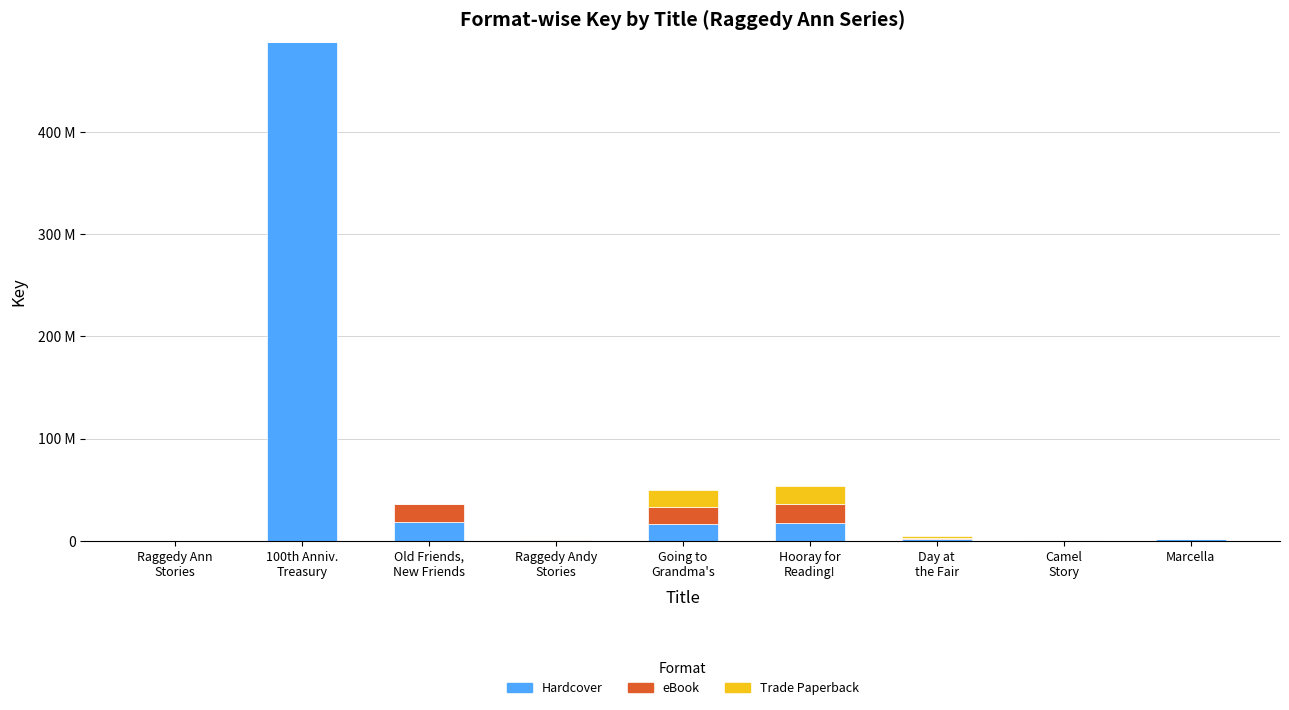

Between Going to
Grandma's and Camel
Story, which series saw the biggest shift?

eBook